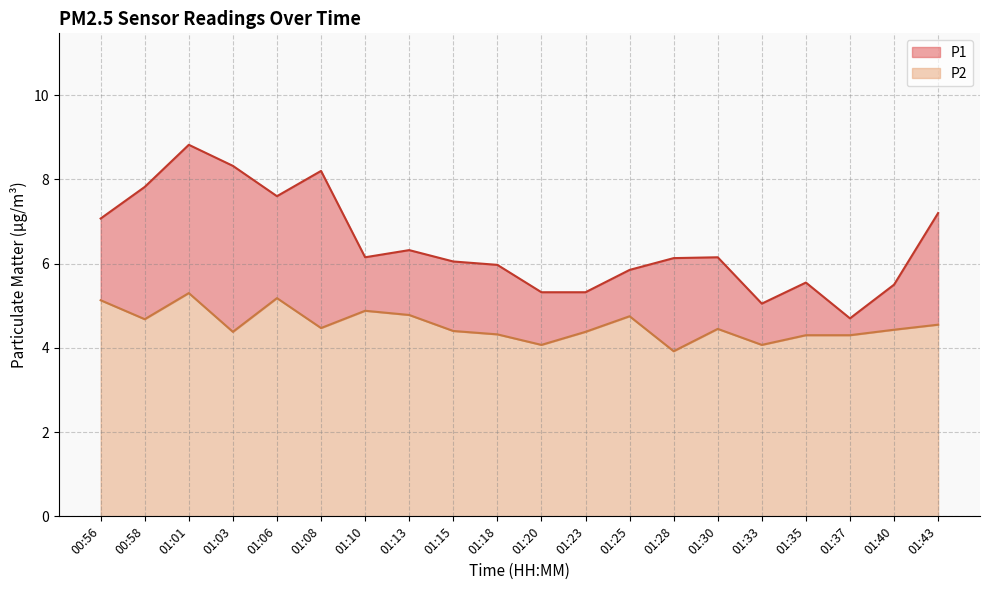

True or false: P1 and P2 cross at least once.

False